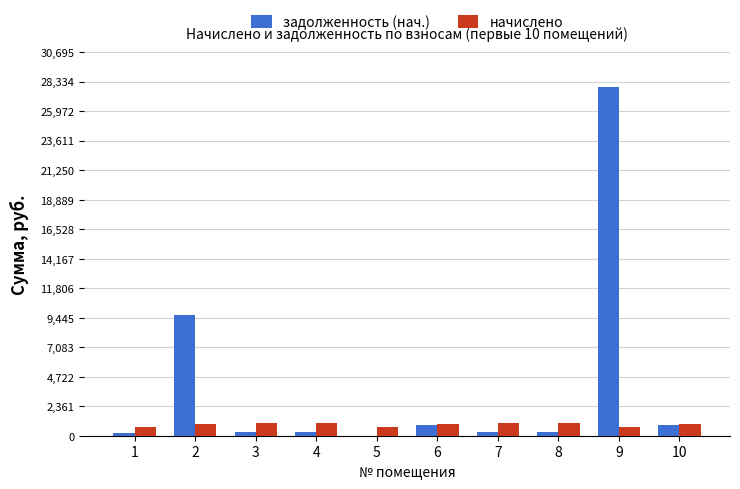

What value does the задолженность (нач.) series have at 8?

296.4